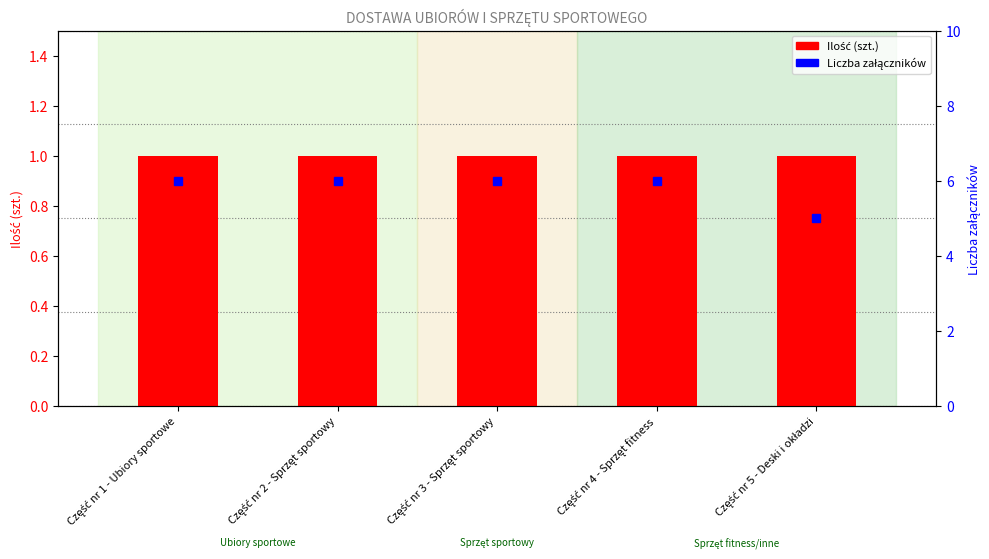

What position from the left is Część nr 1 - Ubiory sportowe?

1